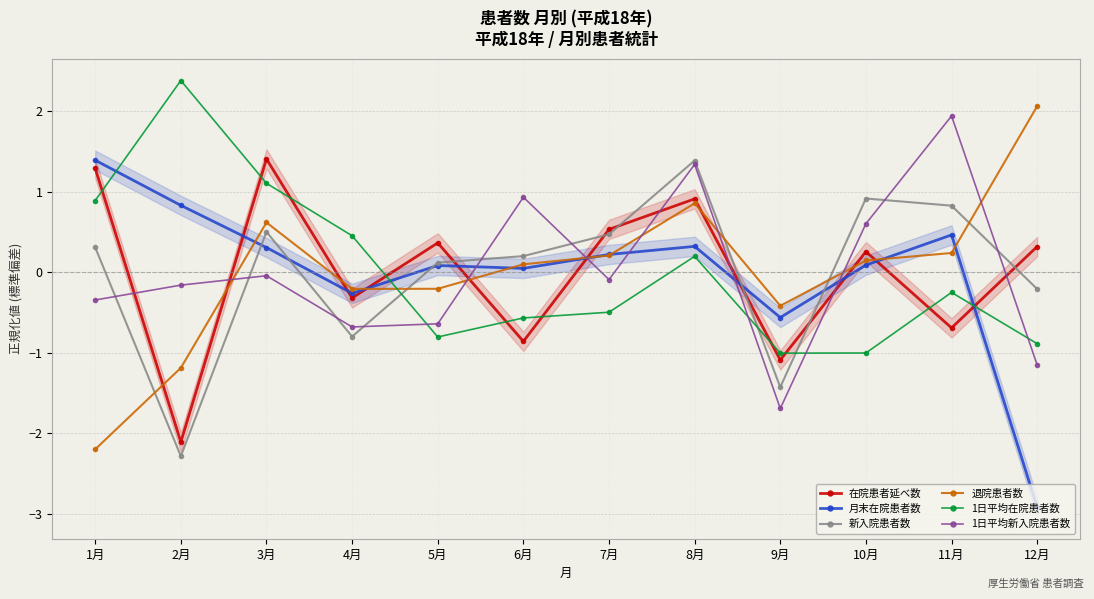

What is the label of the 1st point from the right?

12月